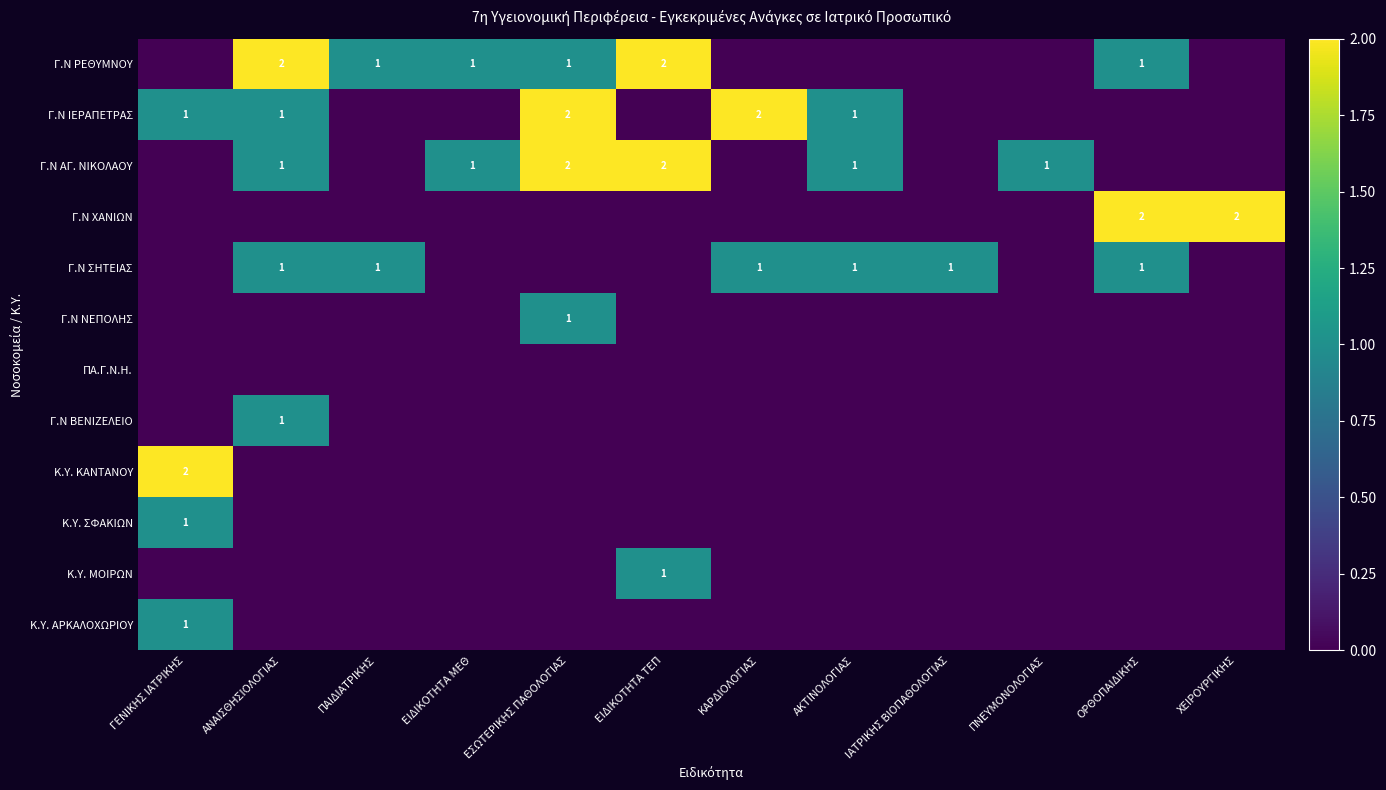

The Κ.Υ. ΚΑΝΤΑΝΟΥ series shows 2 at ΓΕΝΙΚΗΣ ΙΑΤΡΙΚΗΣ. True or false?

True